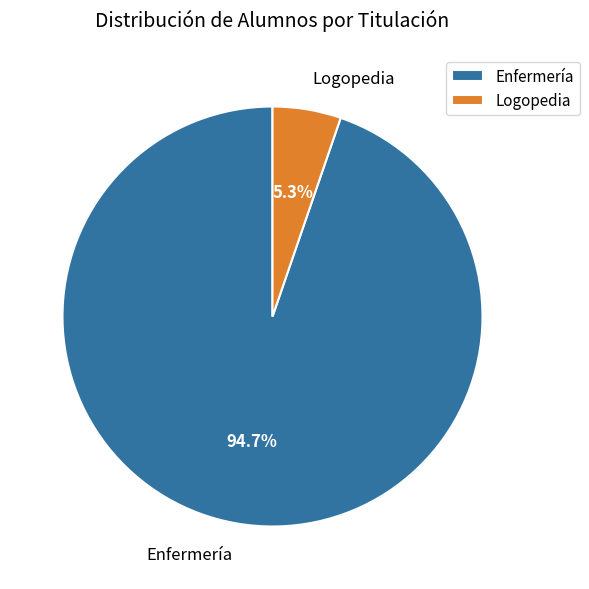

To the nearest percent, what is the combined percentage of Enfermería and Logopedia?

100%